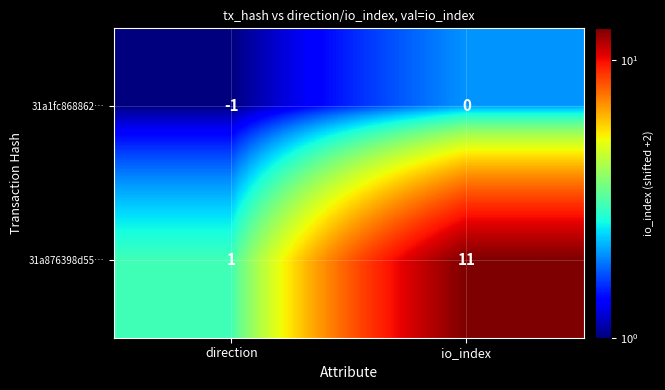

List the series in order of their overall mean, lowest first.

31a1fc868862…, 31a876398d55…